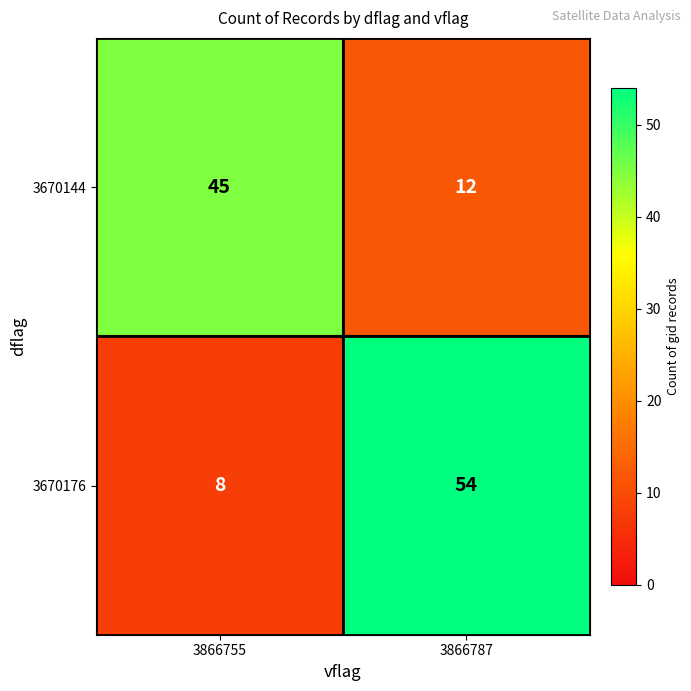

At how many categories does at least one series exceed 17?

2